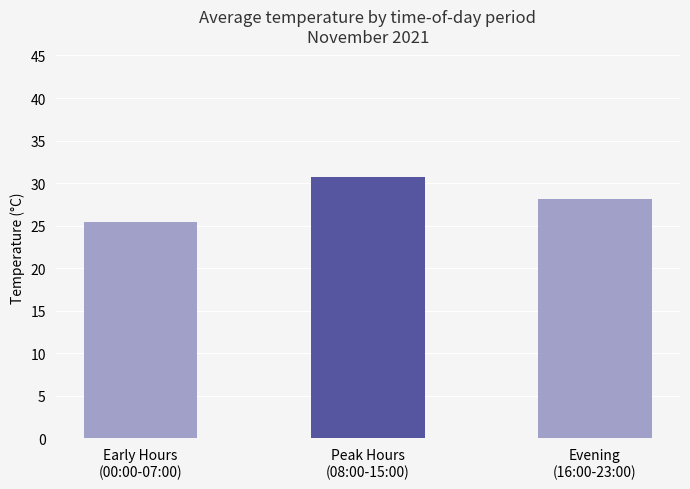

List the labels in order of value, smallest first.

Early Hours
(00:00-07:00), Evening
(16:00-23:00), Peak Hours
(08:00-15:00)